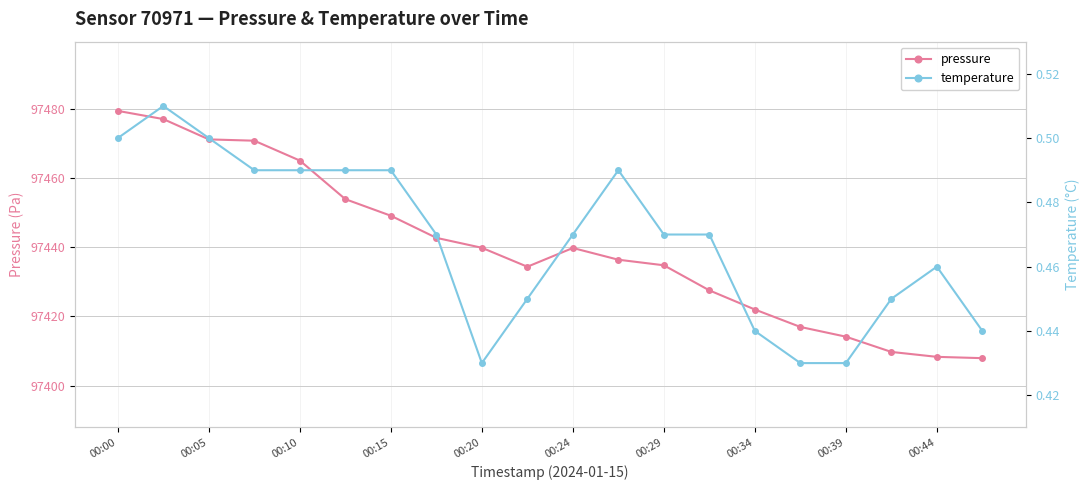

What is the value of the temperature point at the 3rd from the left?

0.5